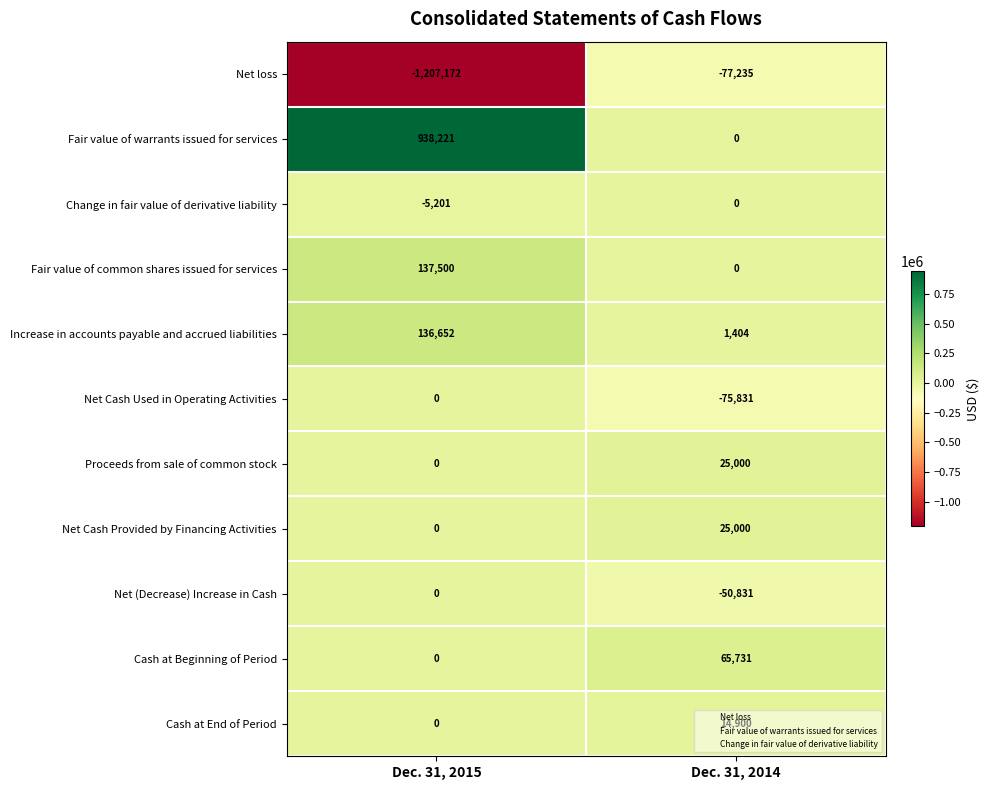

What is the minimum value for Increase in accounts payable and accrued liabilities?

1404